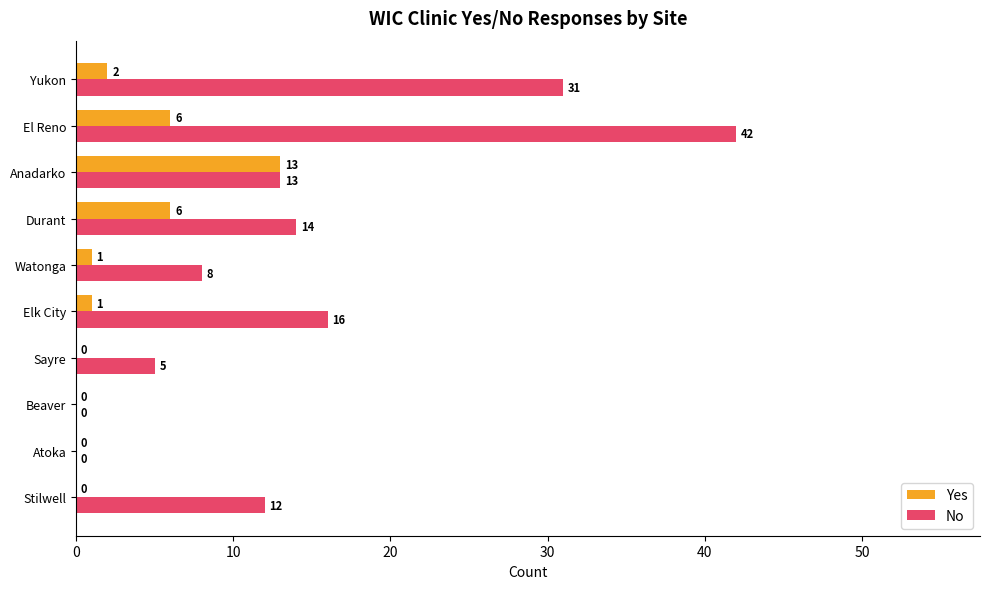

How many categories are shown in the chart?

10